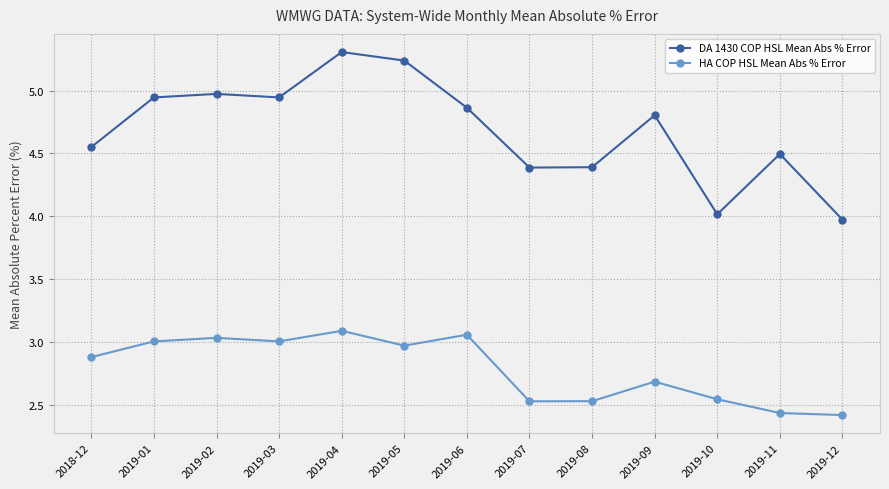

Rank the series at 2019-05 from highest to lowest value.

DA 1430 COP HSL Mean Abs % Error, HA COP HSL Mean Abs % Error